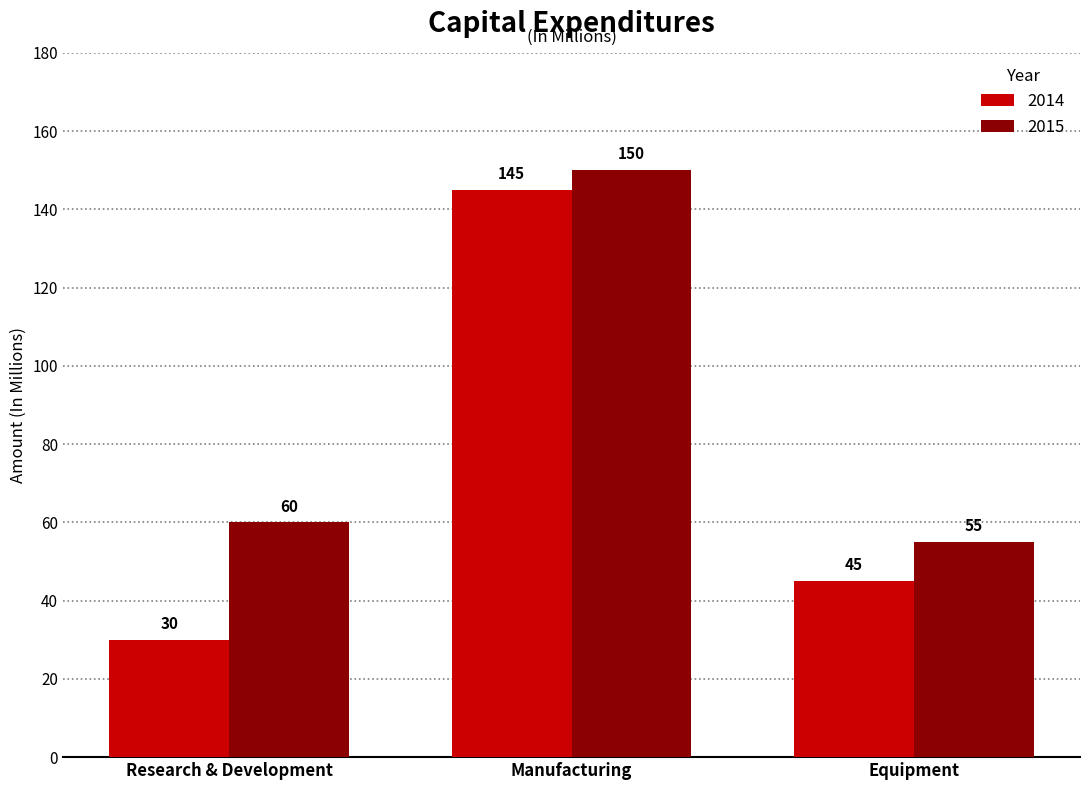

True or false: 2015 has a value of 150 at Manufacturing.

True